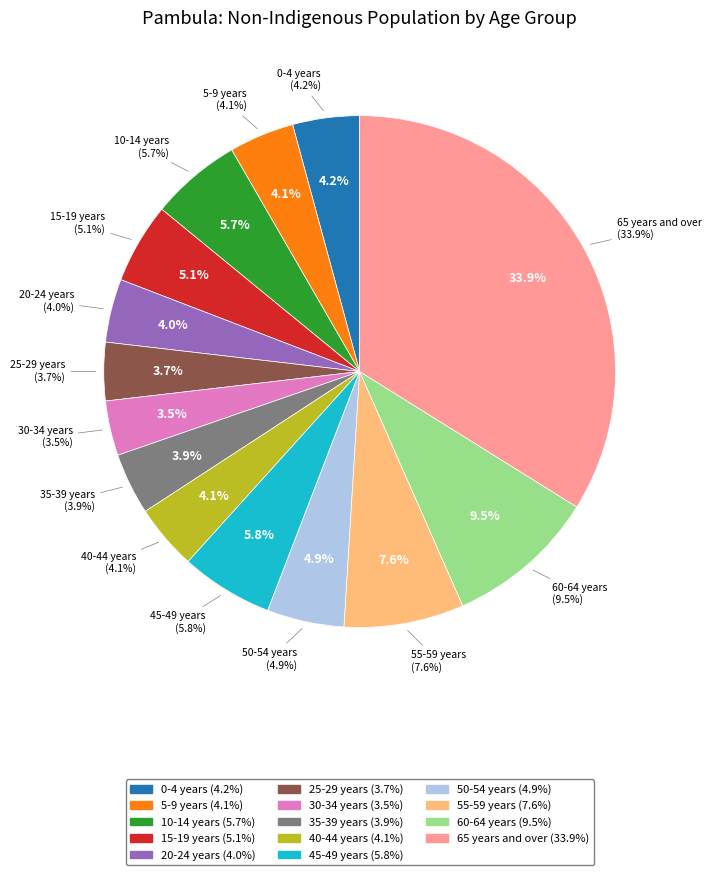

Does 50-54 years represent more than half of the total?

No